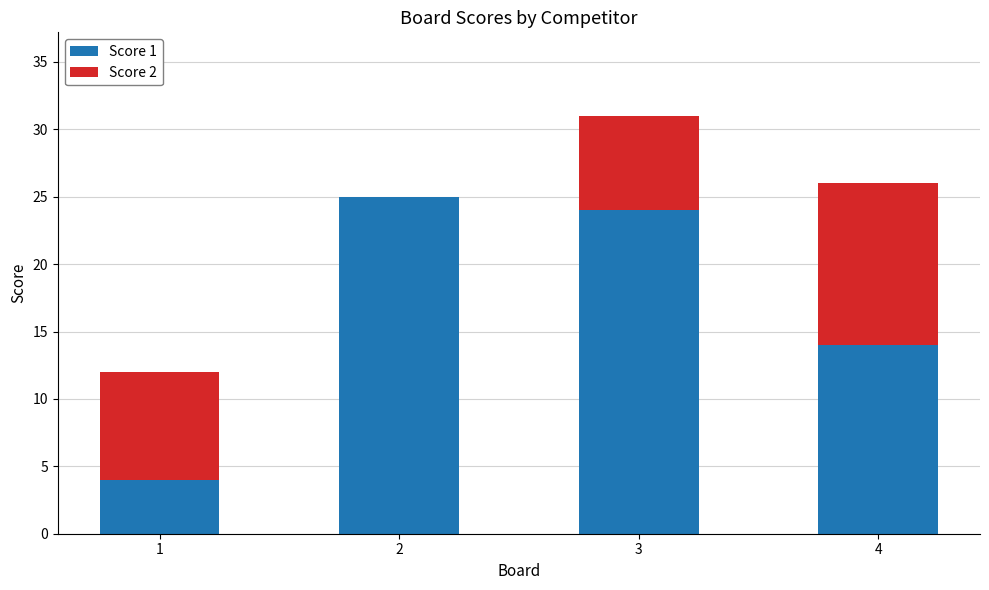

What is the sum of all Score 1 values?

67